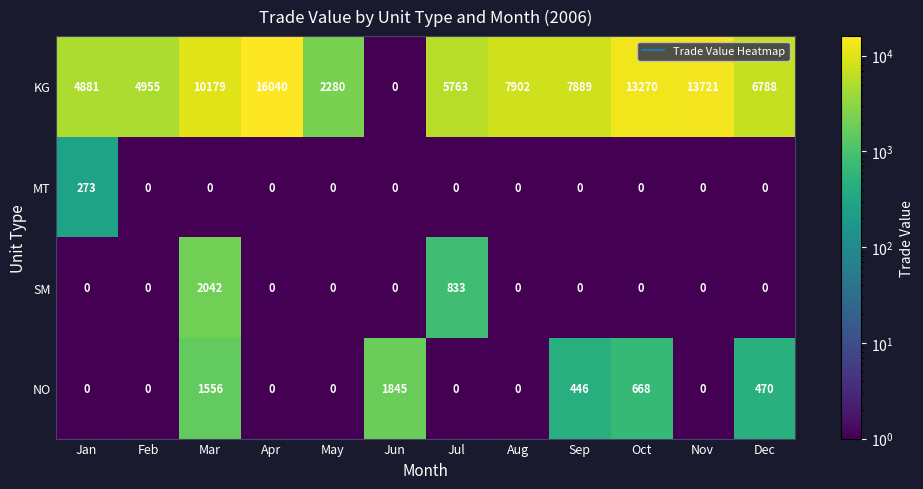

Is the value of KG at Feb greater than the value of SM at Jun?

Yes